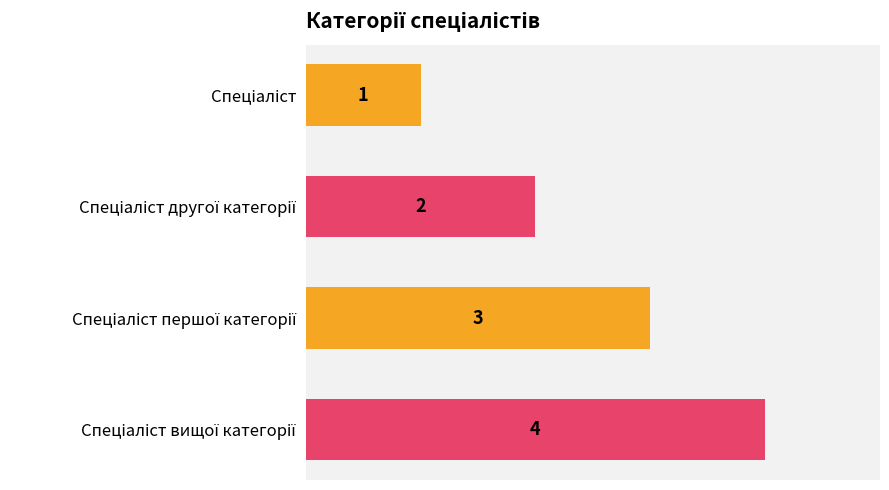

What is the value of the 4th bar from the top?

4